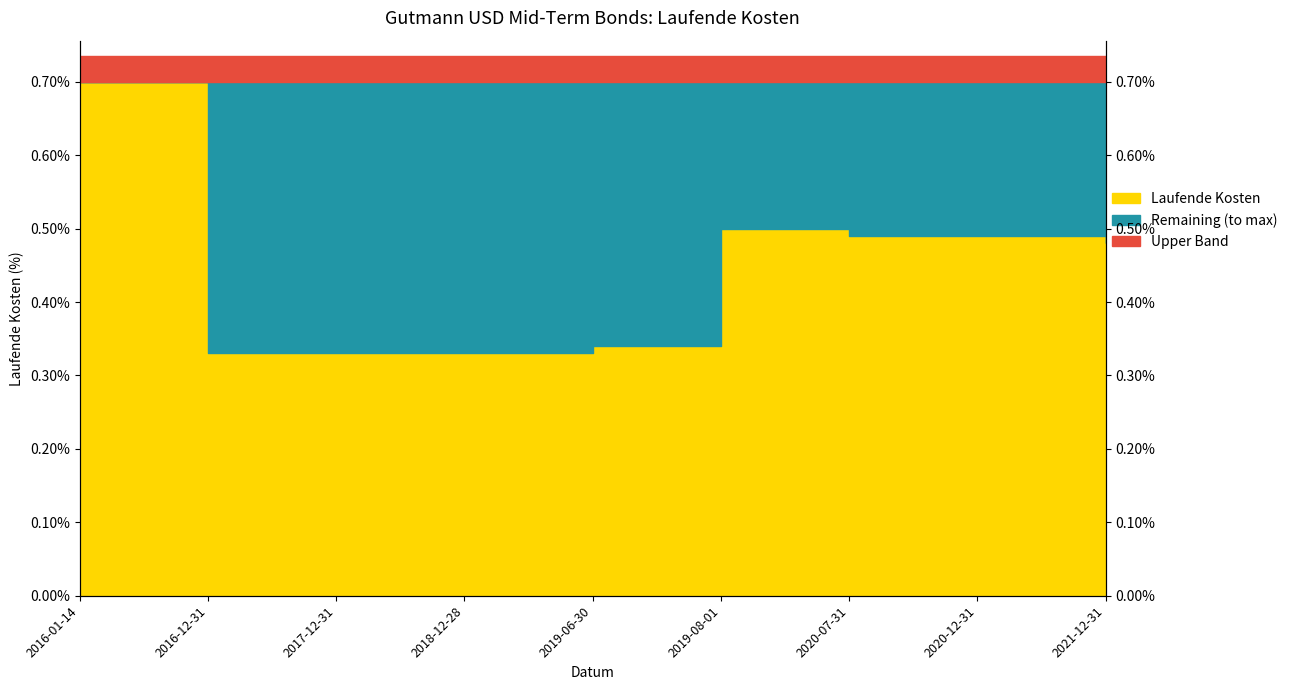

True or false: the data has more than 1 interior local peaks.

False